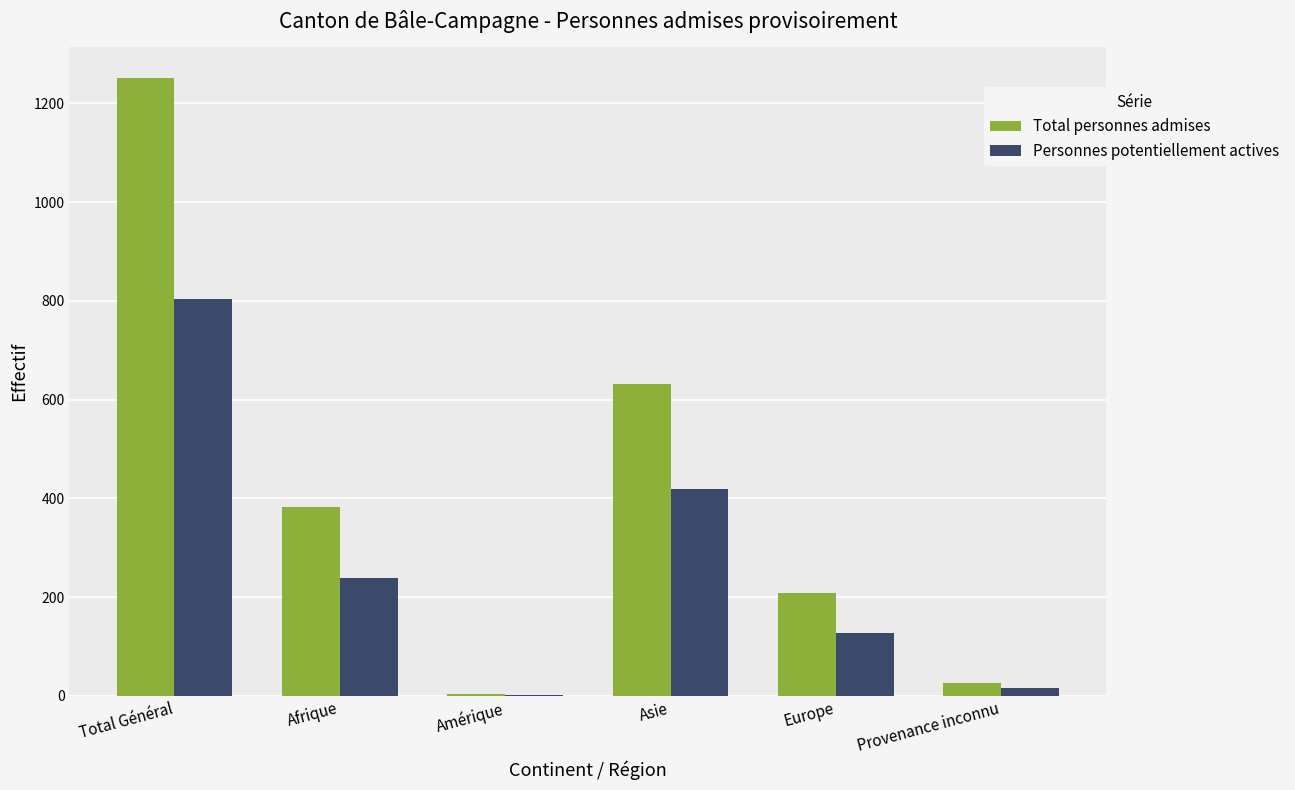

Reading left to right, list all the values displayed in this chart.

Total personnes admises: Total Général=1251	Afrique=383	Amérique=3	Asie=632	Europe=208	Provenance inconnu=25
Personnes potentiellement actives: Total Général=803	Afrique=239	Amérique=2	Asie=419	Europe=128	Provenance inconnu=15